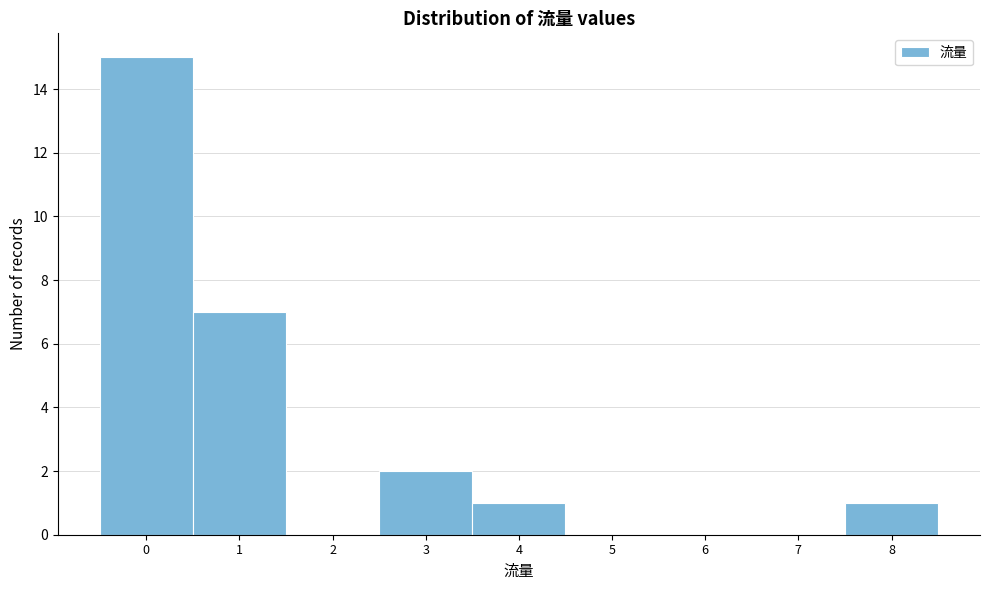

How tall is the bar that spans -0.5 to 0.5 on the x-axis? The values are not printed on the chart, so give them approximately, as read against the axis.

15